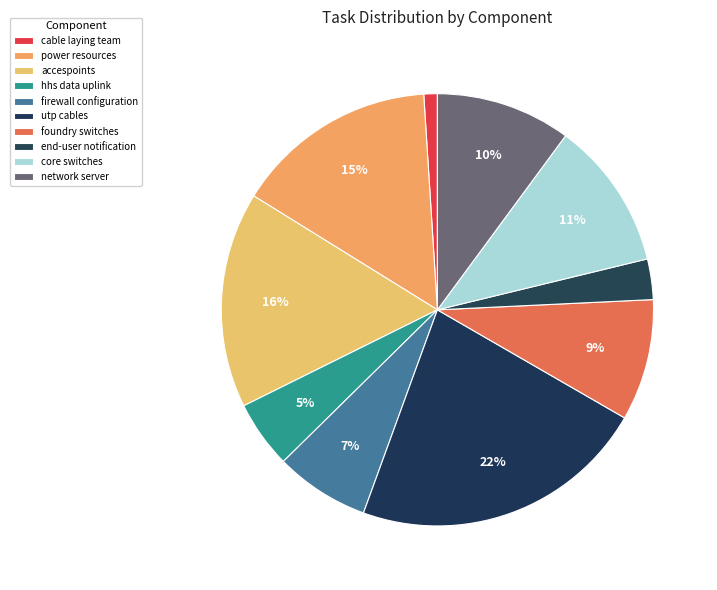

Is there any slice that represents more than half of the pie?

No